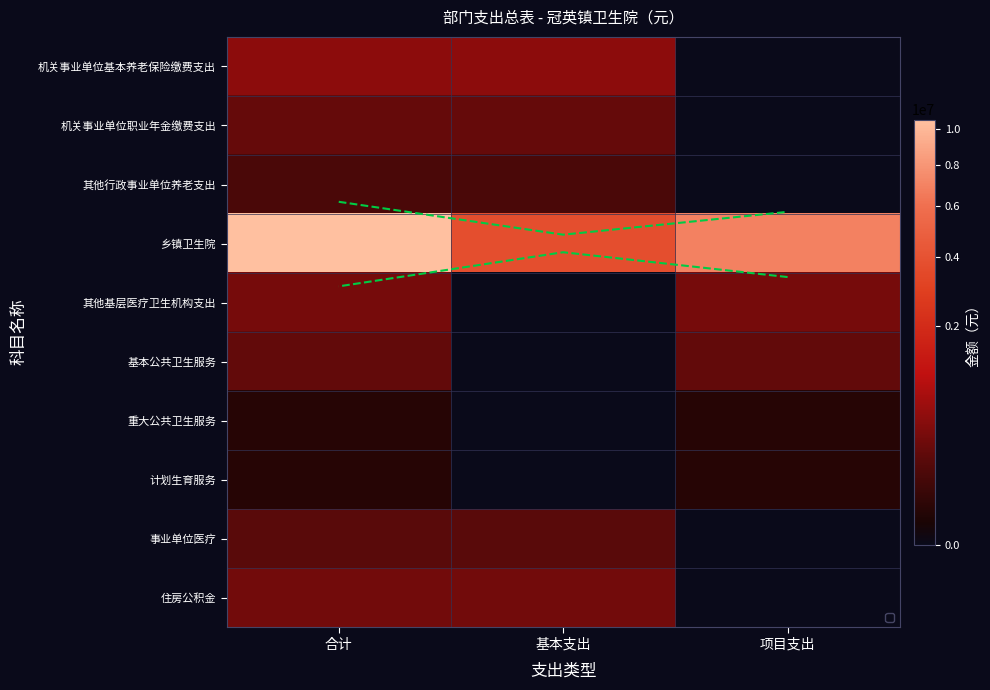

What is the spread (max minus min) of values at 合计?

10560062